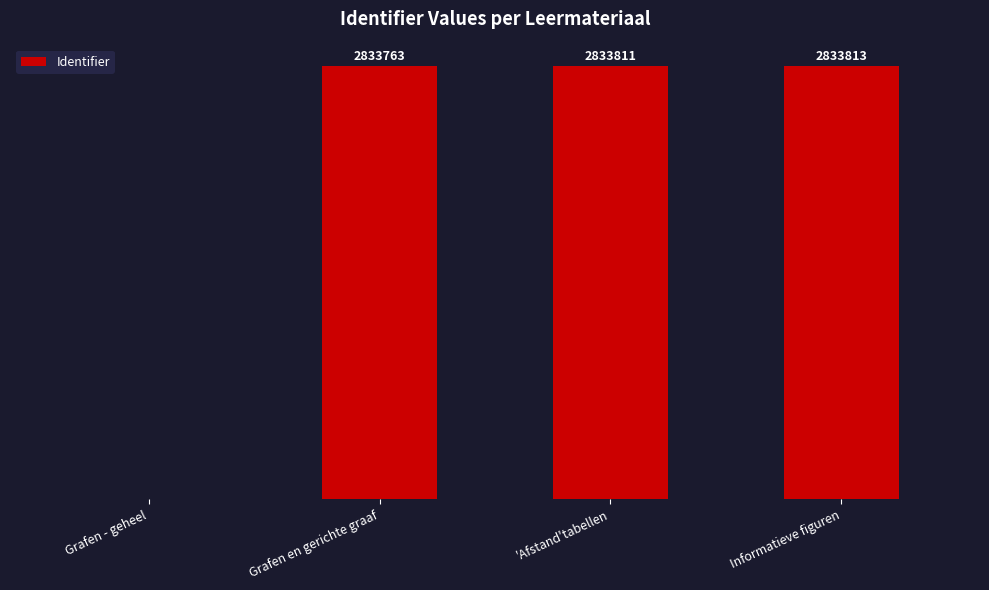

At which category does the chart reach its peak across all series?

Informatieve figuren